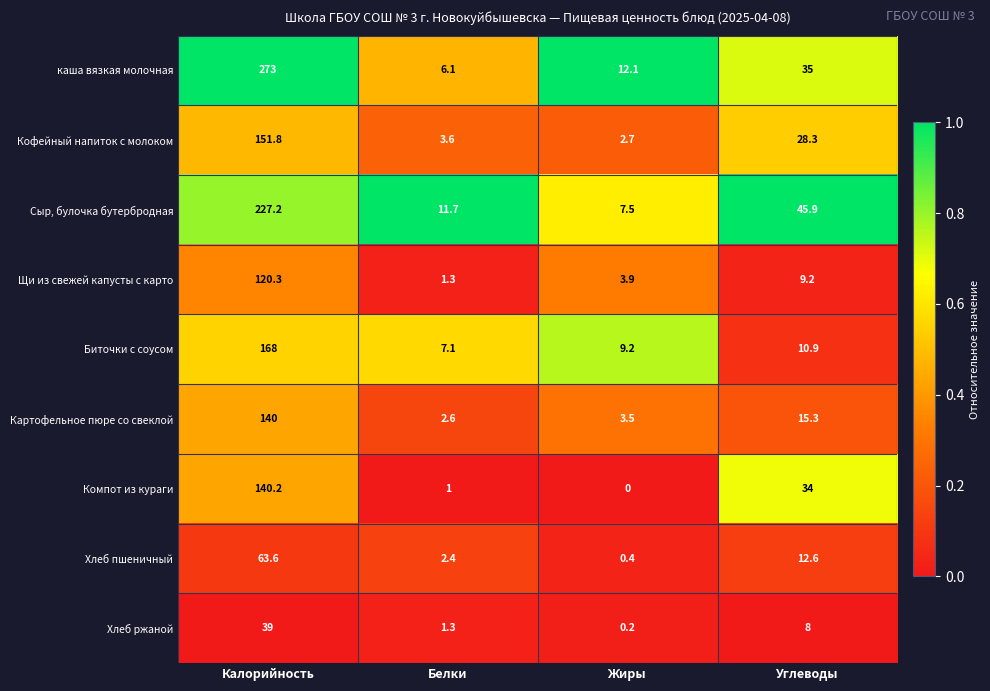

Rank the series at Жиры from highest to lowest value.

каша вязкая молочная, Биточки с соусом, Сыр, булочка бутербродная, Щи из свежей капусты с карто, Картофельное пюре со свеклой, Кофейный напиток с молоком, Хлеб пшеничный, Хлеб ржаной, Компот из кураги